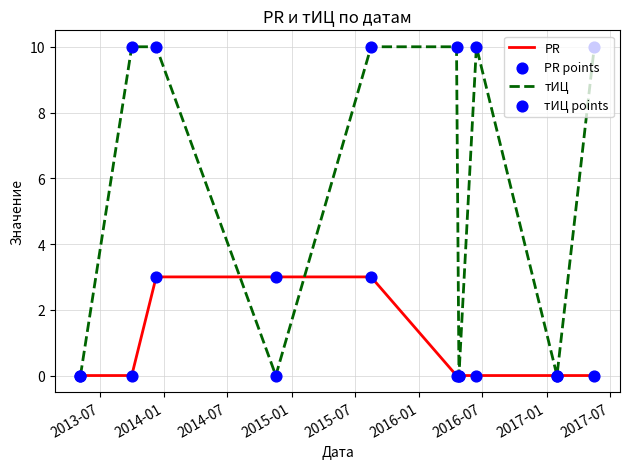

Which series has the widest spread of values?

тИЦ